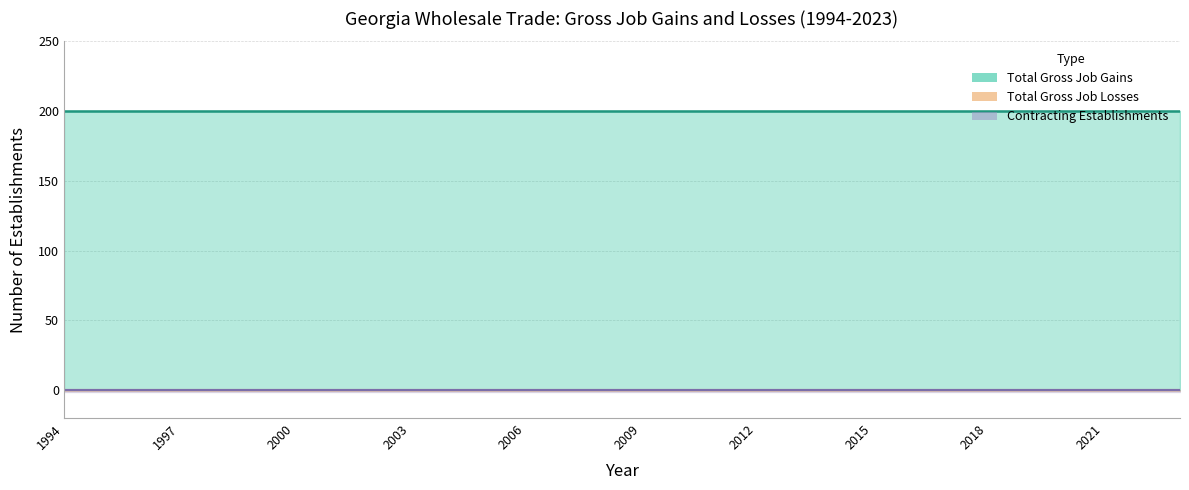

Does the chart display data point markers on the line(s)?

No